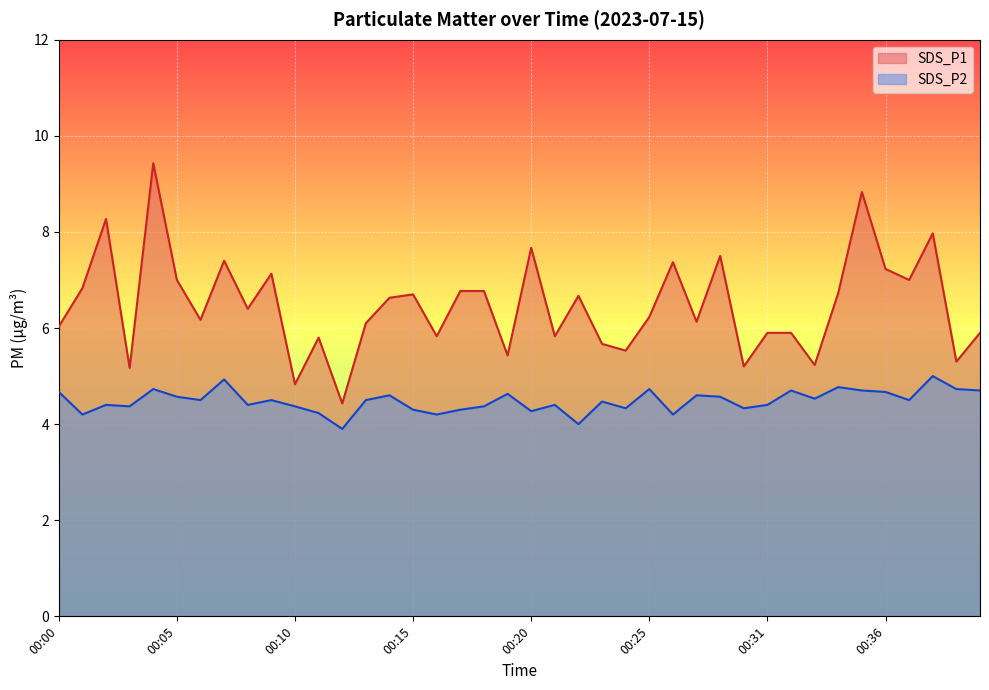

Which category has the lowest value across all series?

00:12